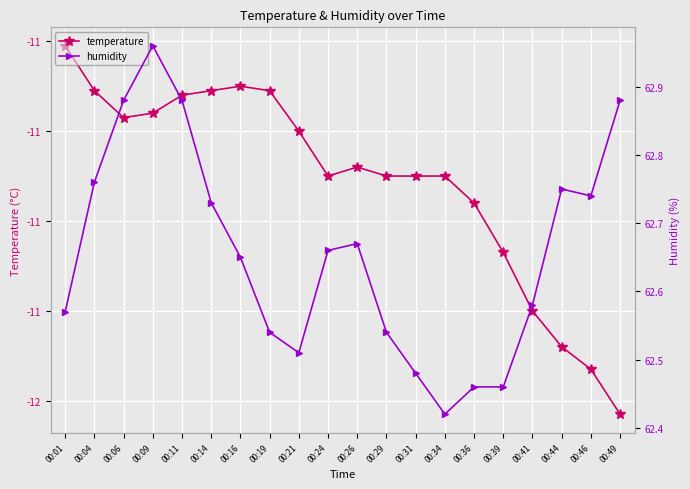

Between 00:09 and 00:31, which series saw the biggest shift?

humidity